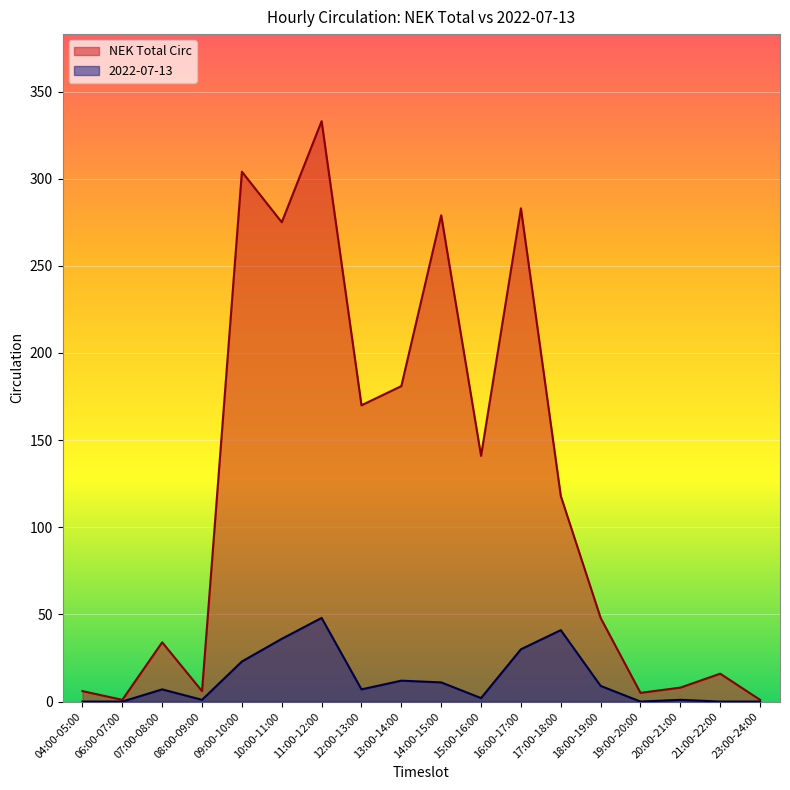

What is the label of the 13th point from the left?

17:00-18:00